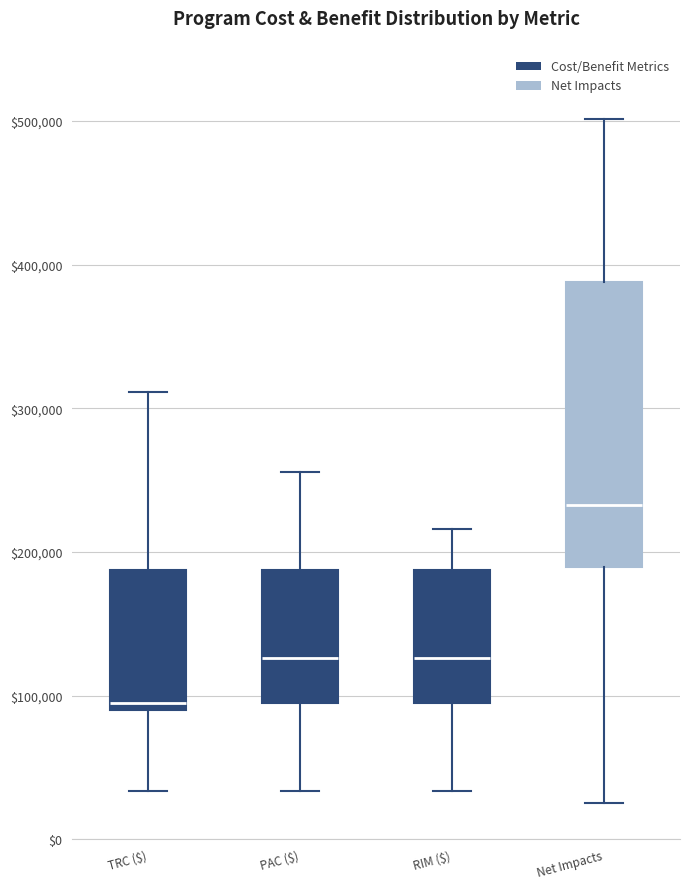

Comparing the boxes themselves (not the whiskers), which one is the tallest?

Net Impacts